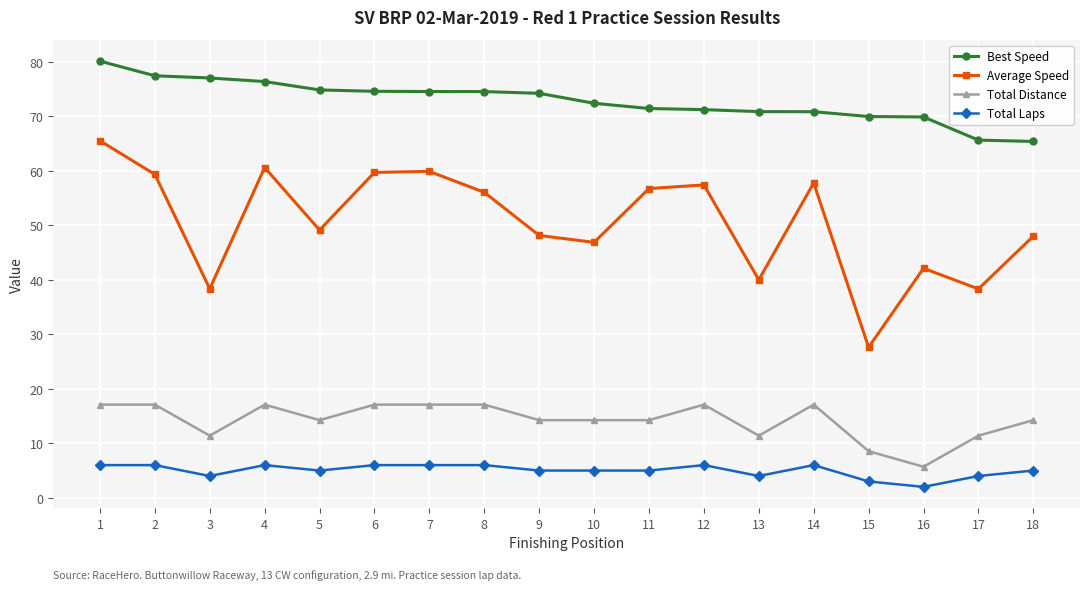

The Average Speed series shows 8.6 at 3. True or false?

False